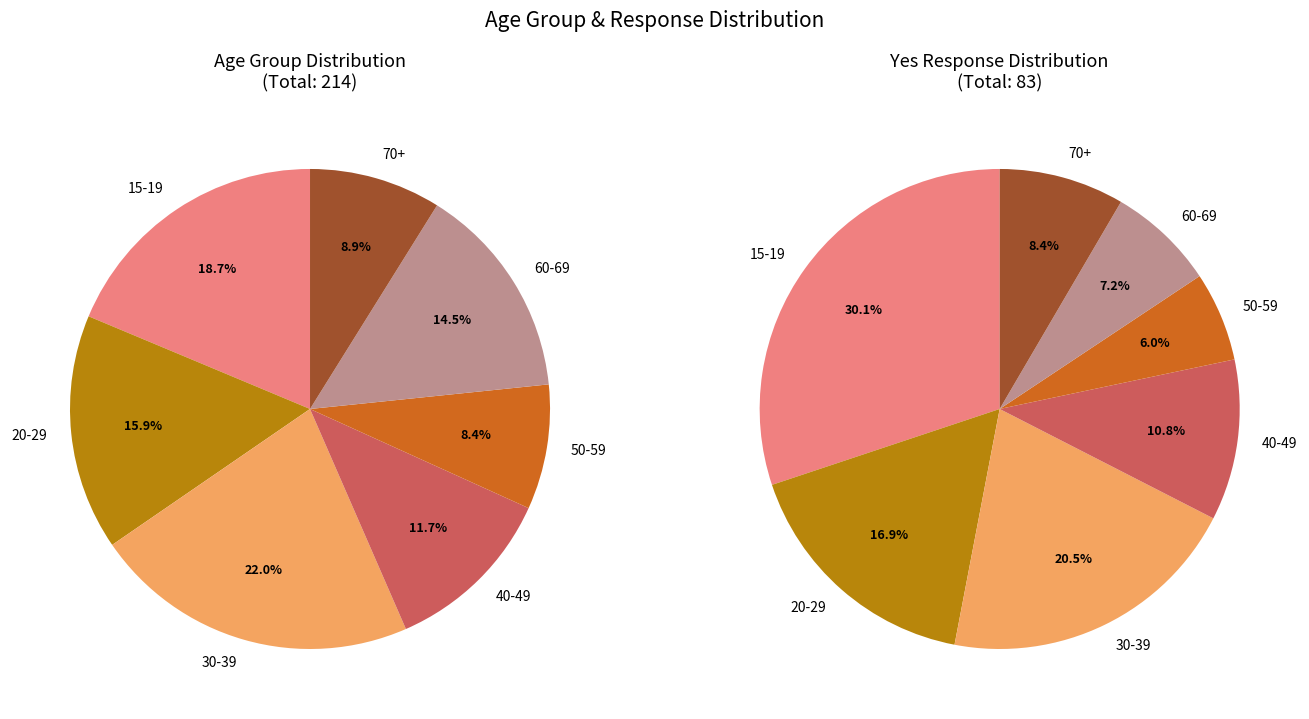

Is there a majority slice in this chart?

No